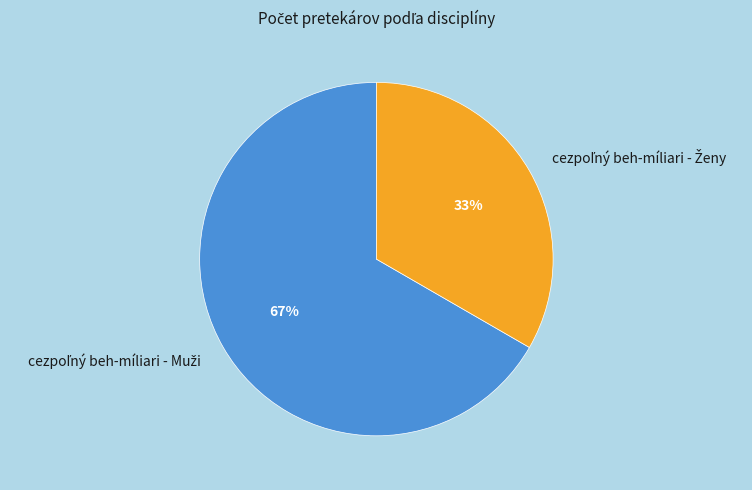

To the nearest percent, what is the average slice percentage?

50%